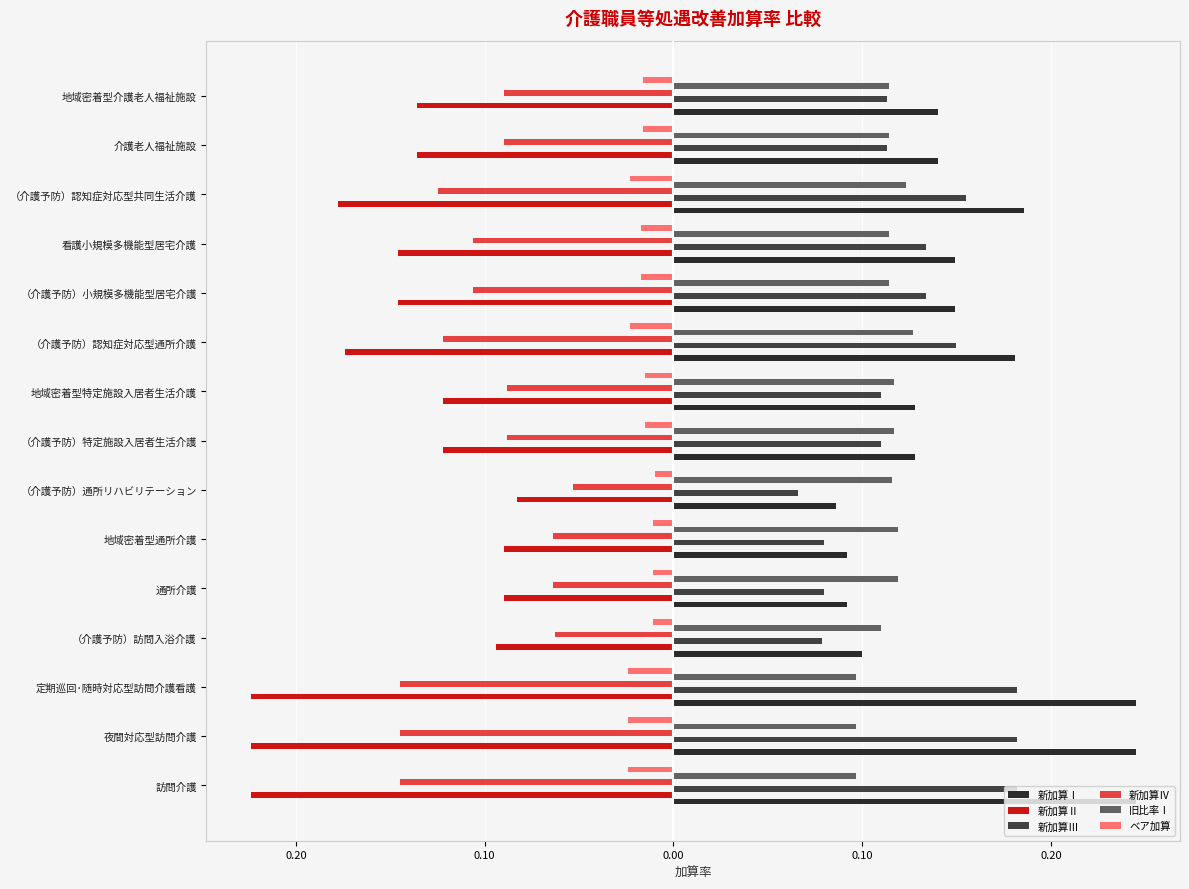

What is the lowest value of the 新加算Ⅲ series?

0.1